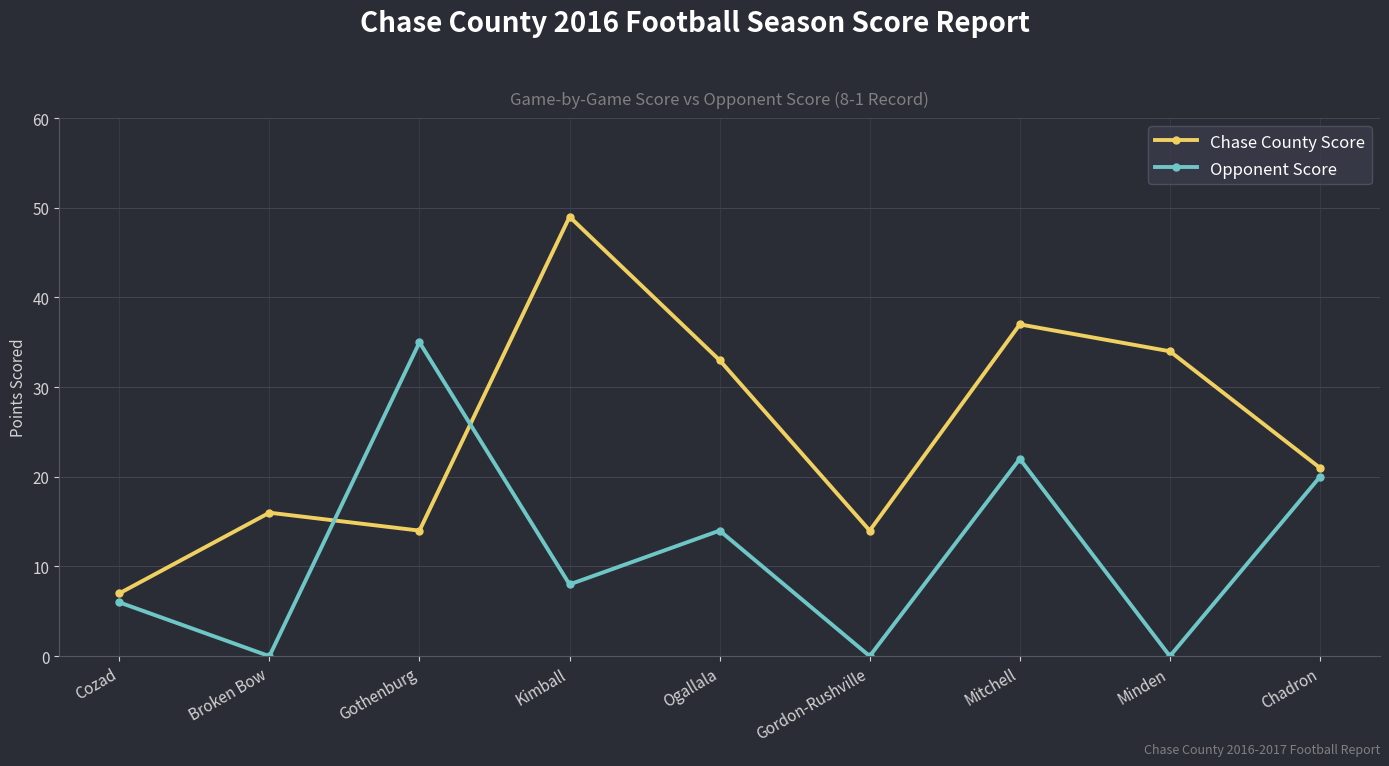

Which category has the highest value across all series?

Kimball